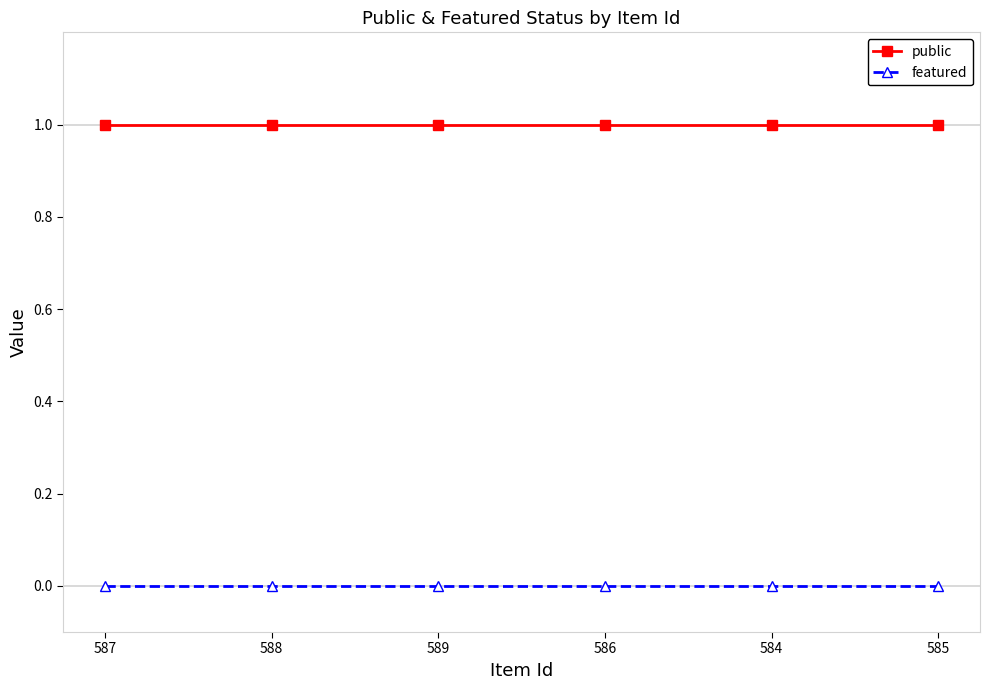

The value of featured at 585 is 0. True or false?

True